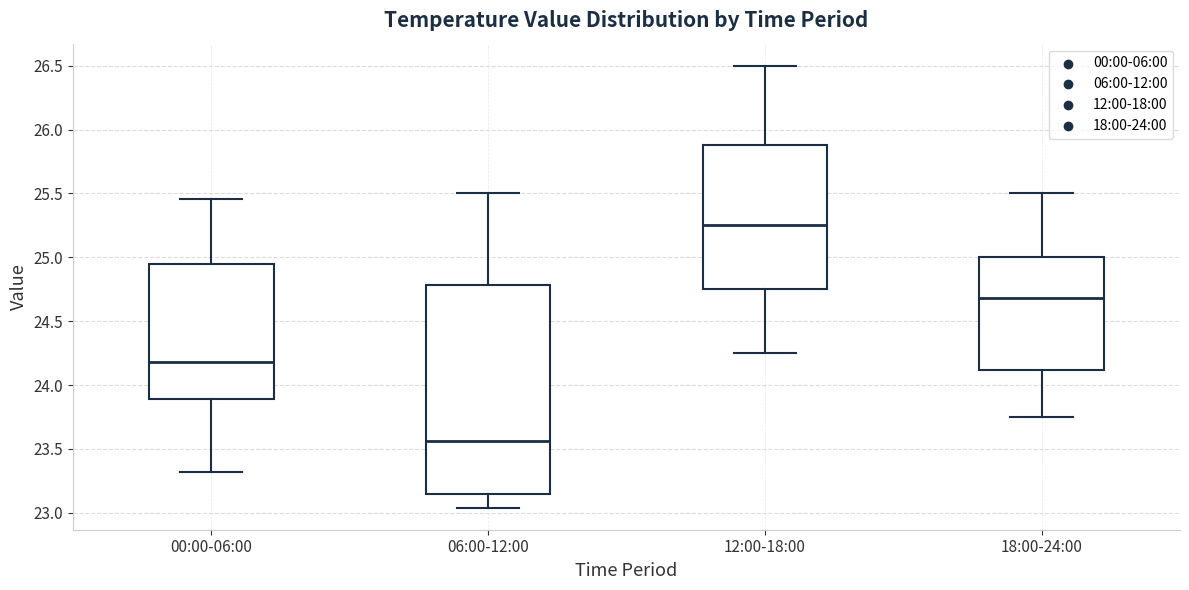

Reading left to right, read every box against the y-axis: the position of its median line, the range the box covers, and the ends of its whiskers. The values are not printed on the chart, so give them approximately, as read against the axis.

00:00-06:00: median 24.20, box 23.90 to 24.95, whiskers 23.30 to 25.45
06:00-12:00: median 23.55, box 23.15 to 24.80, whiskers 23.05 to 25.50
12:00-18:00: median 25.25, box 24.75 to 25.90, whiskers 24.25 to 26.50
18:00-24:00: median 24.70, box 24.10 to 25.00, whiskers 23.75 to 25.50